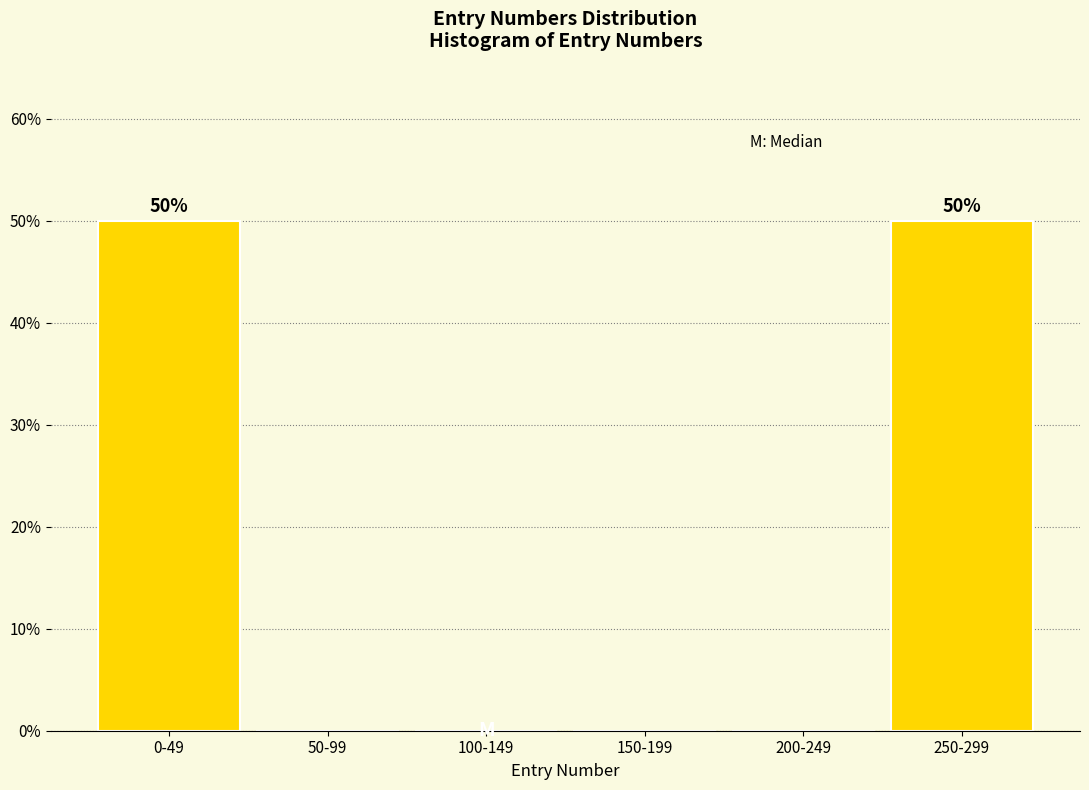

Reading right to left, what are all the values shown in this chart?

250-299=50	200-249=0	150-199=0	100-149=0	50-99=0	0-49=50